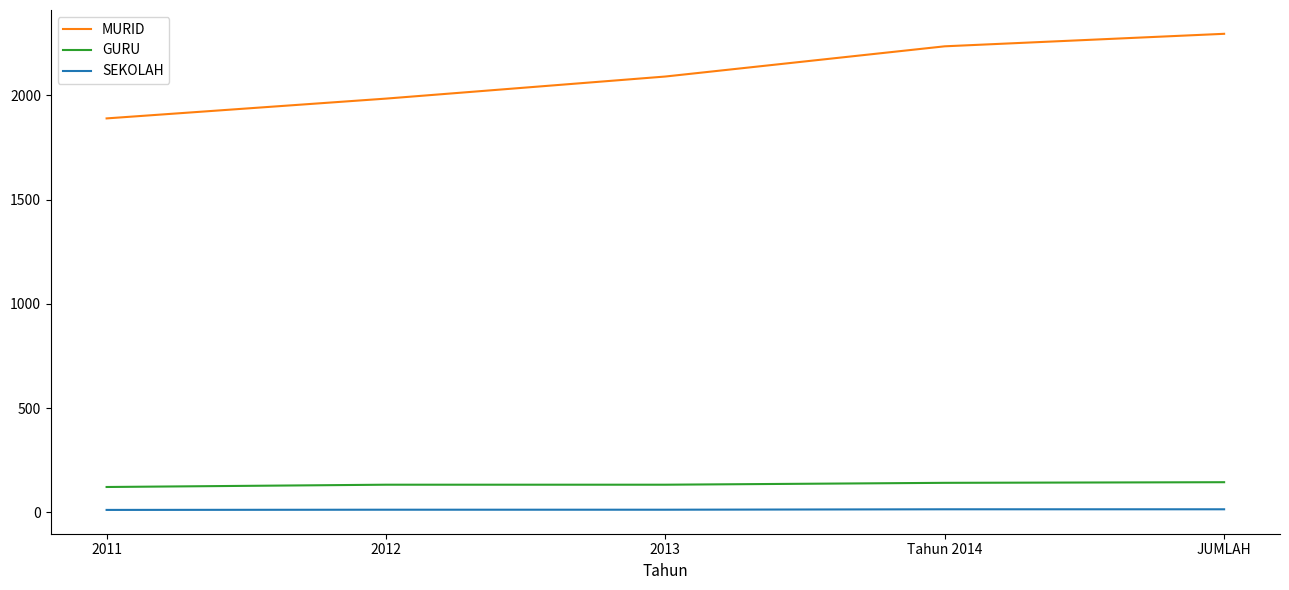

The MURID series shows 1069 at 2013. True or false?

False